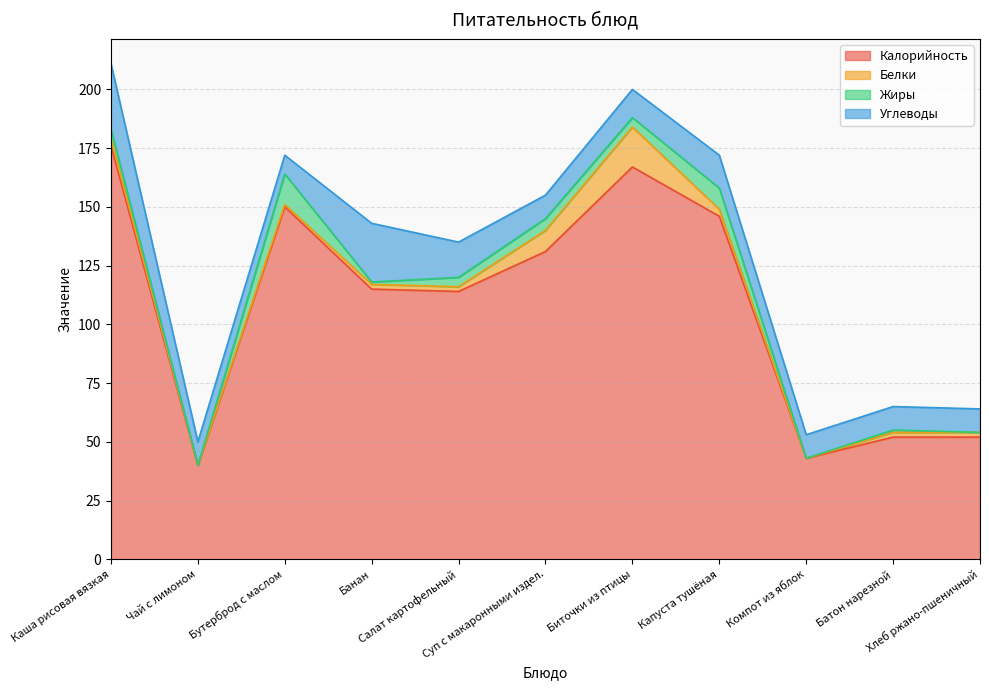

Which series changed the most between Салат картофельный and Хлеб ржано-пшеничный?

Калорийность